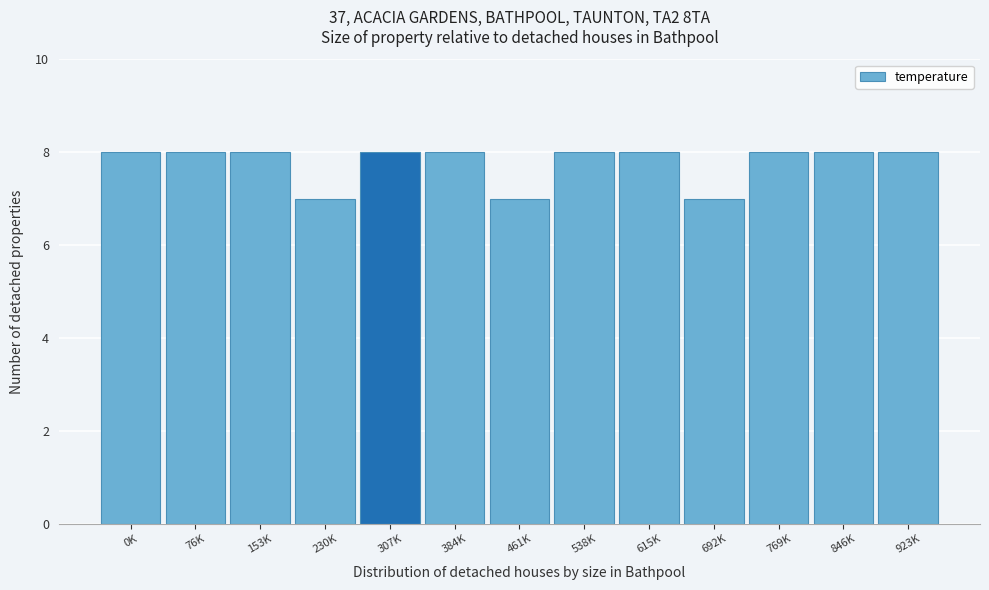

Reading right to left, what are all the values shown in this chart?

923K=8	846K=8	769K=8	692K=7	615K=8	538K=8	461K=7	384K=8	307K=8	230K=7	153K=8	76K=8	0K=8